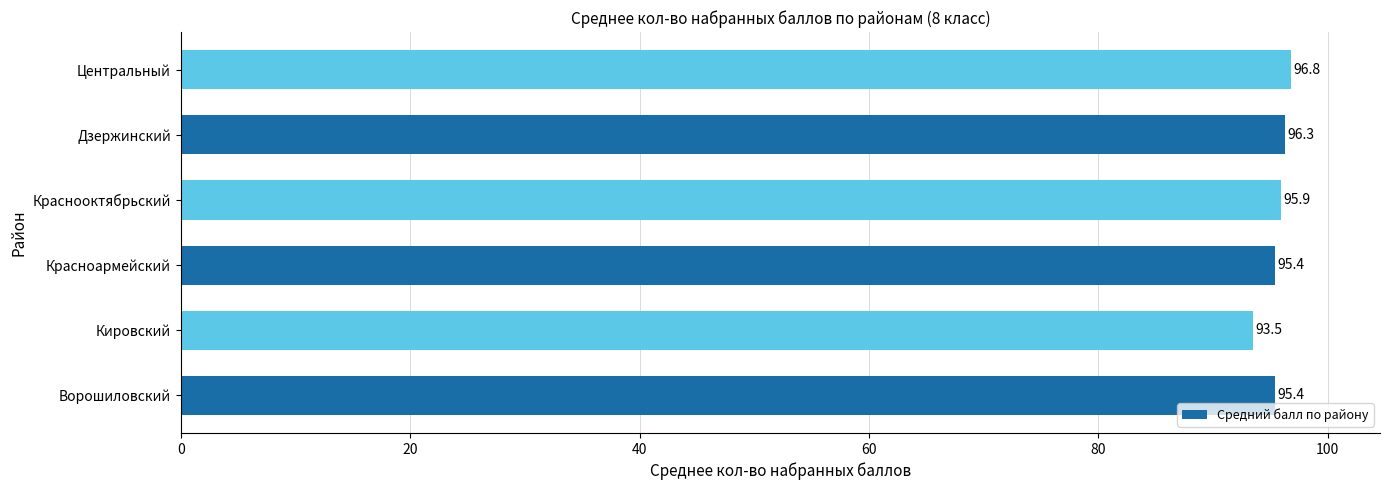

How many bars are there in total?

6